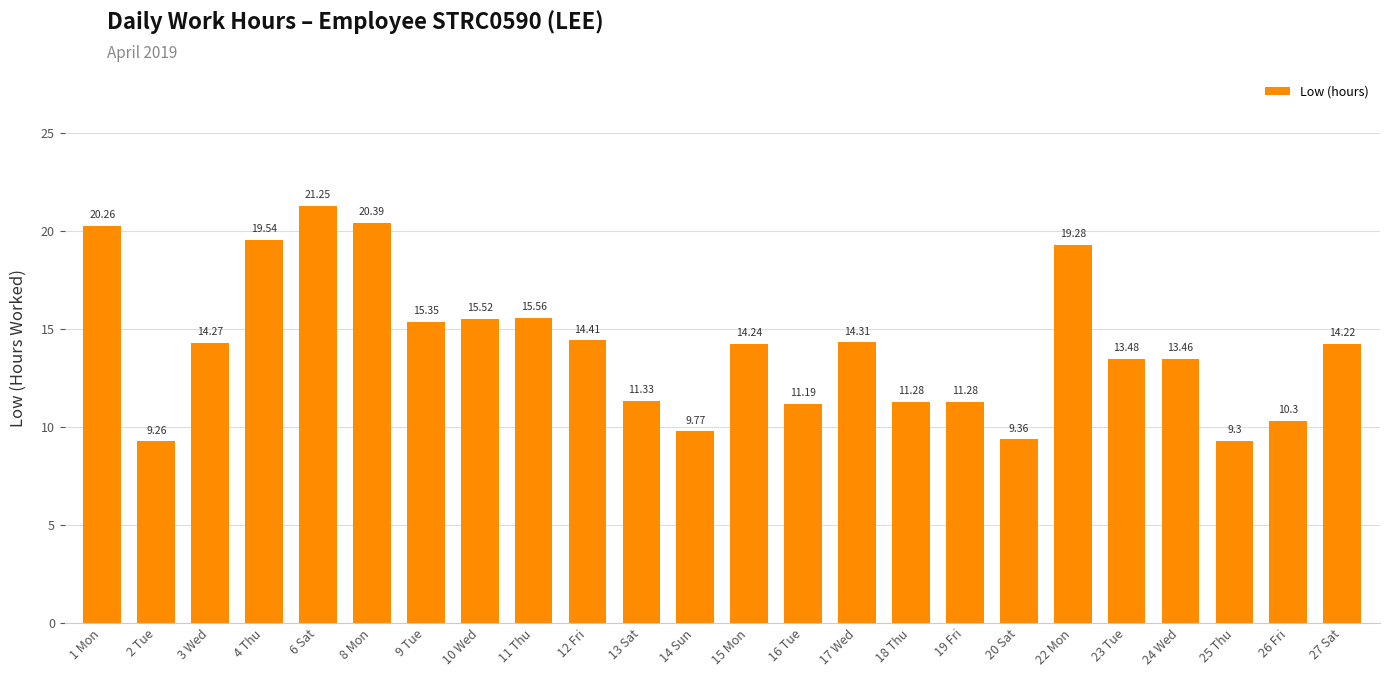

What is the change in value from 6 Sat to 10 Wed?

-5.7